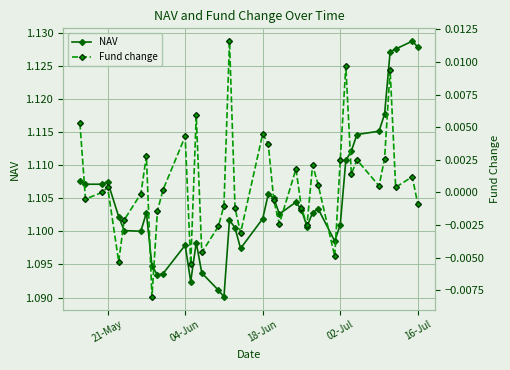

How many NAV values are between 1 and 2?

40